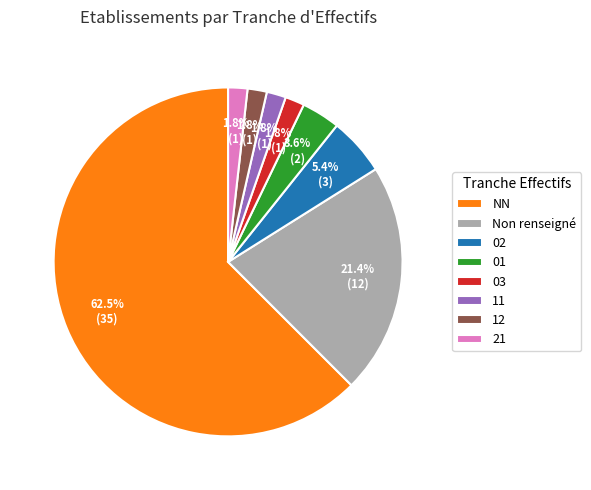

How much of the chart is everything except Non renseigné?

78.6%